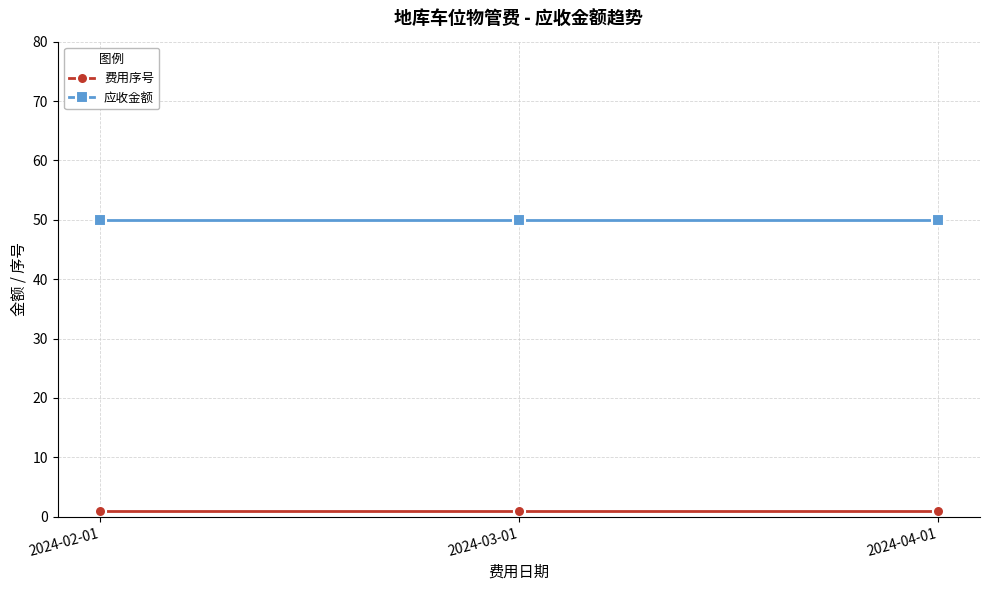

Reading left to right, extract all data points from this chart.

费用序号: 1	1	1
应收金额: 50	50	50